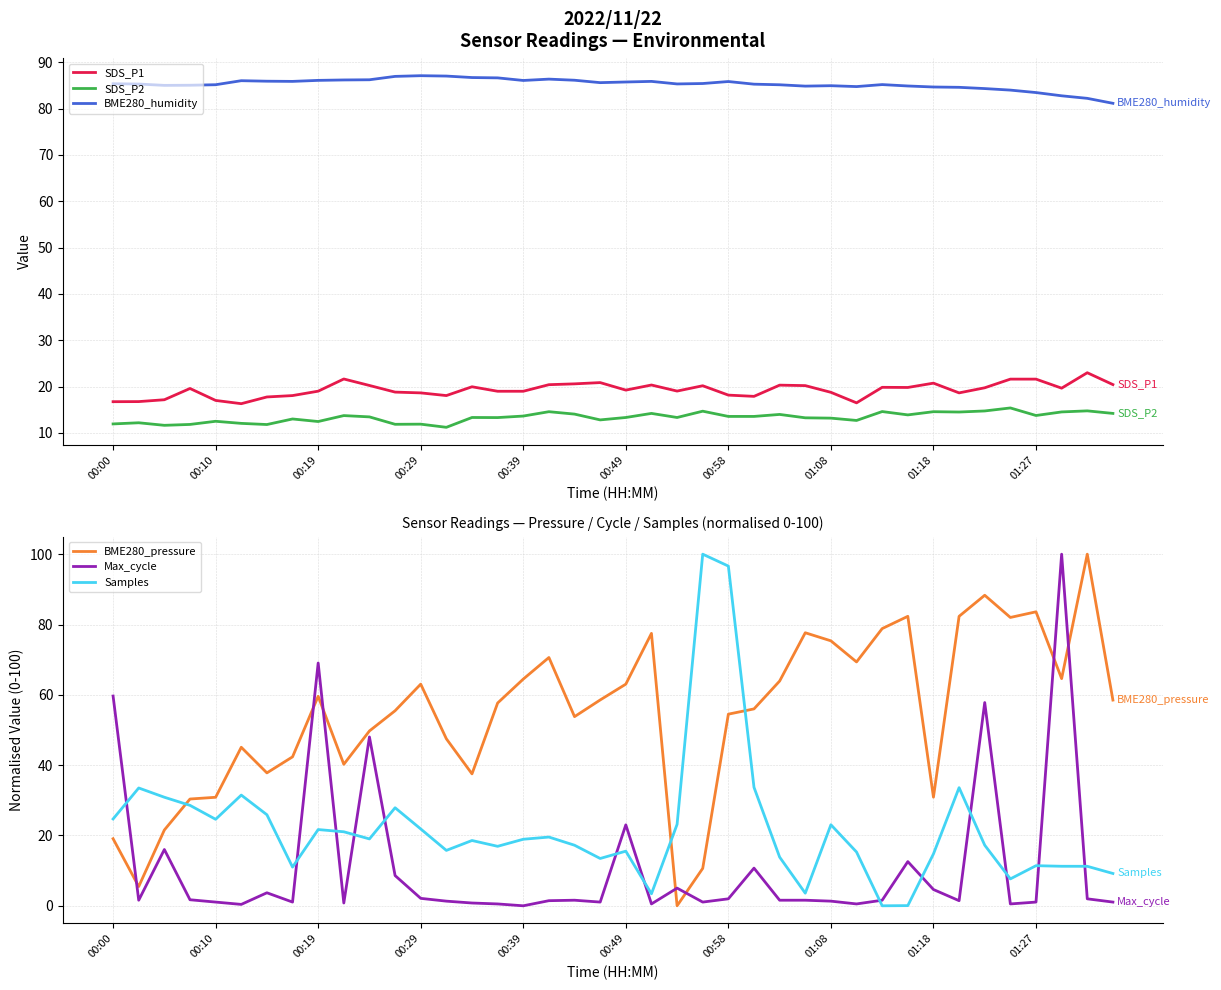

Count the number of categories in the chart.

40